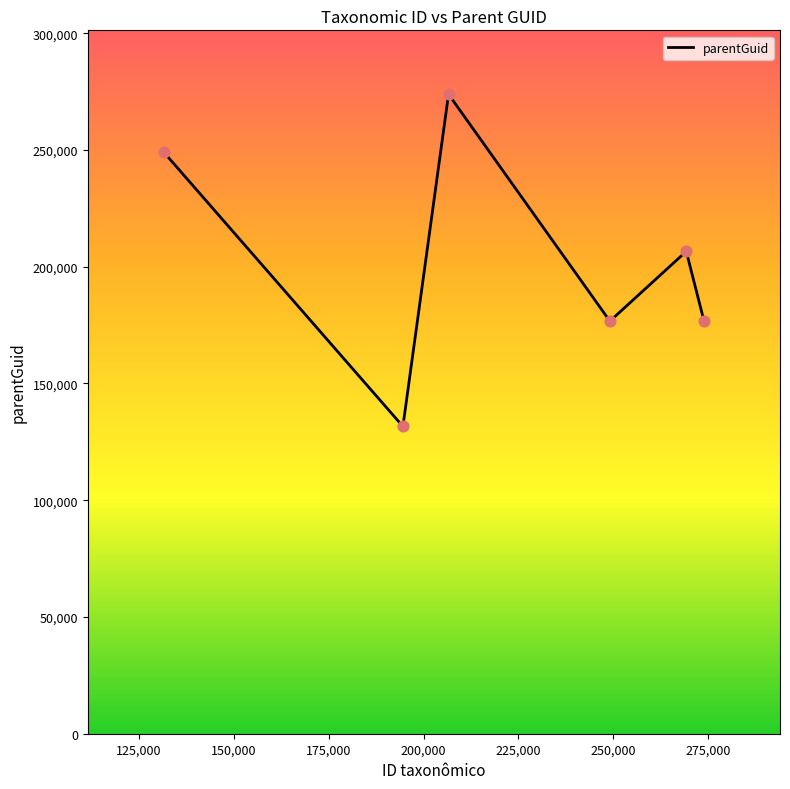

What is the difference between the maximum and minimum values?

142241